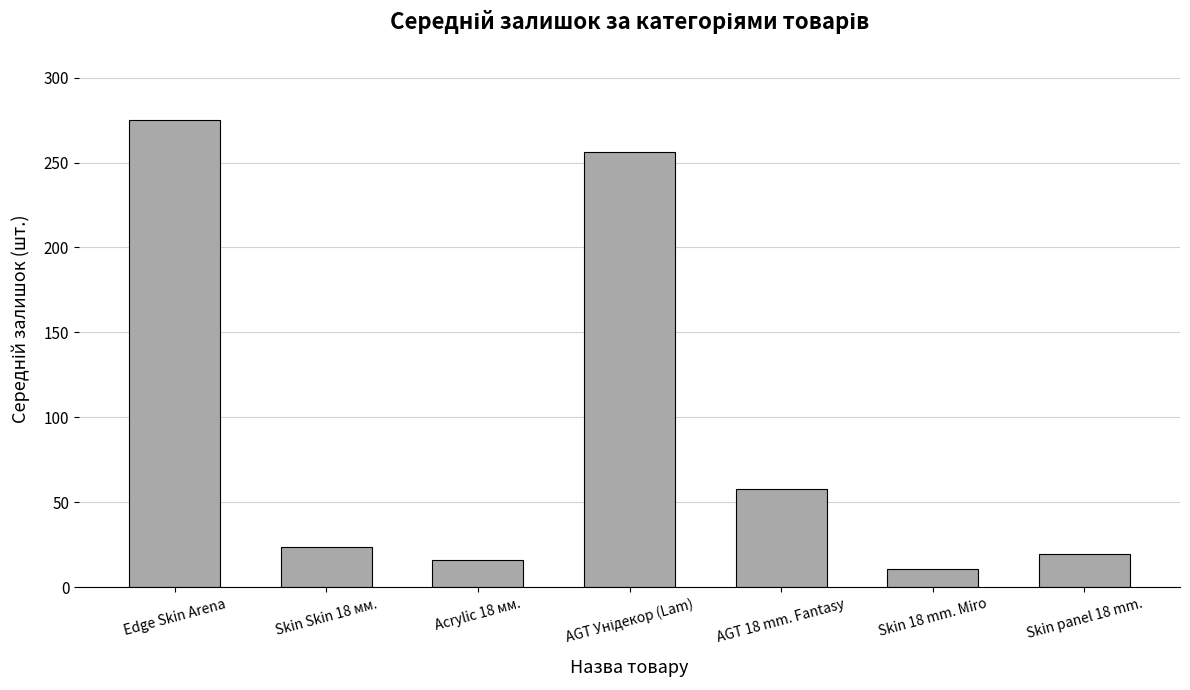

What is the value of the 2nd bar from the left?

23.7